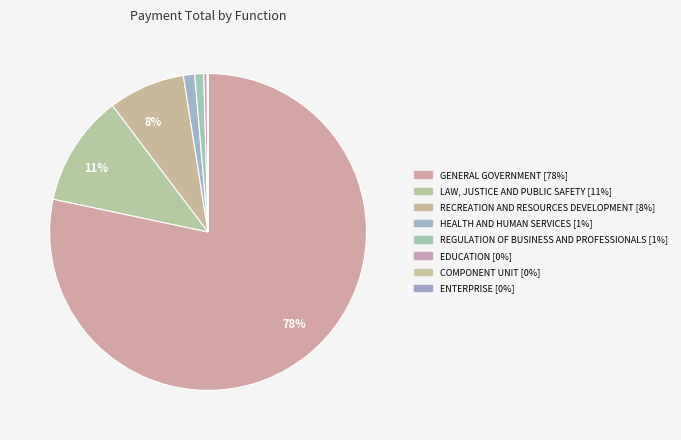

Does any single category account for the majority?

Yes